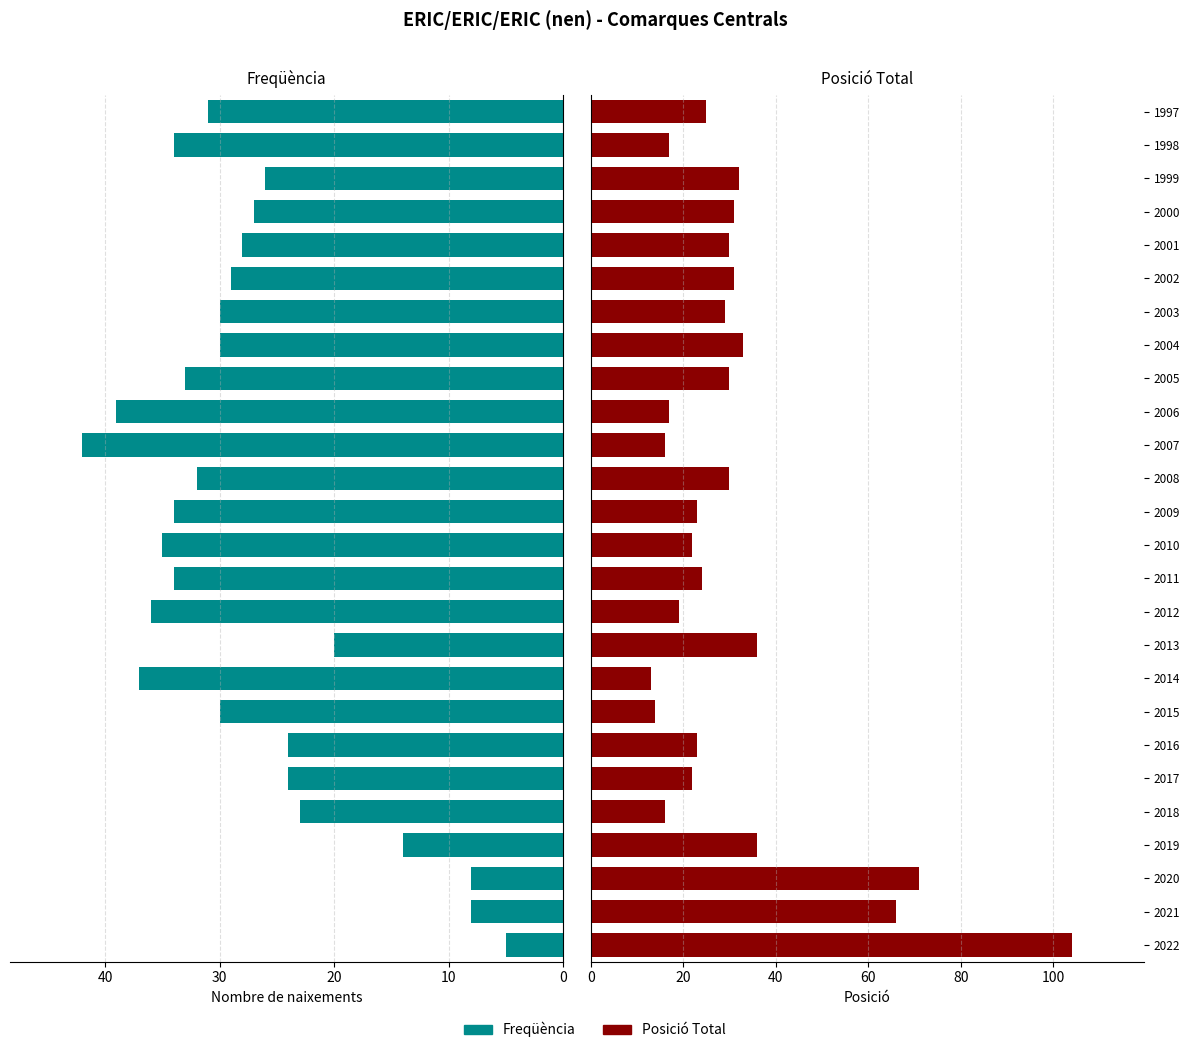

What is the maximum value shown in the chart?

104